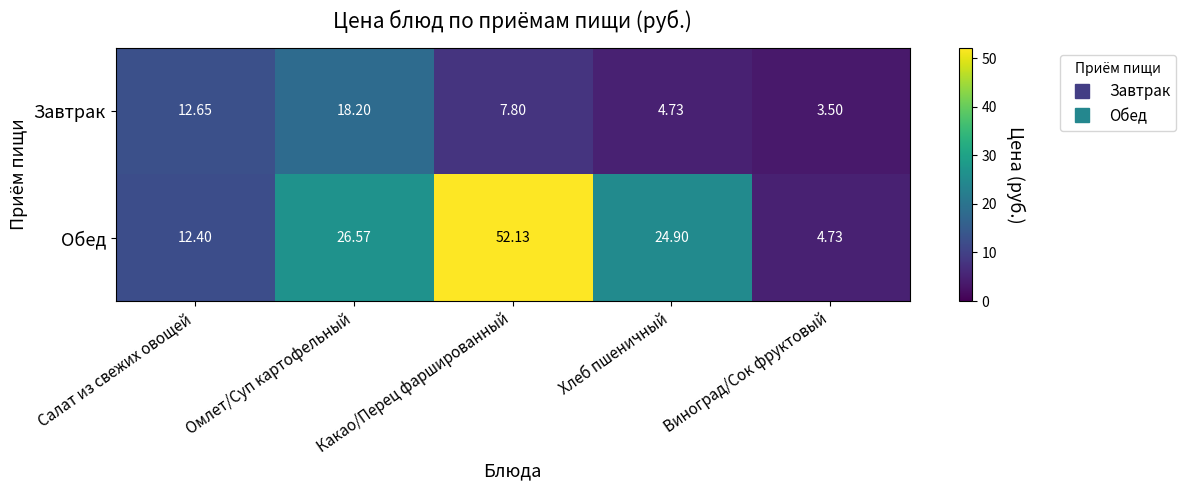

Which series has the largest range (max minus min)?

Обед